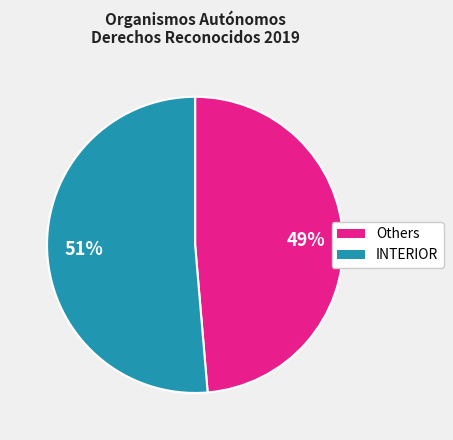

True or false: Others accounts for 49% of the total.

True